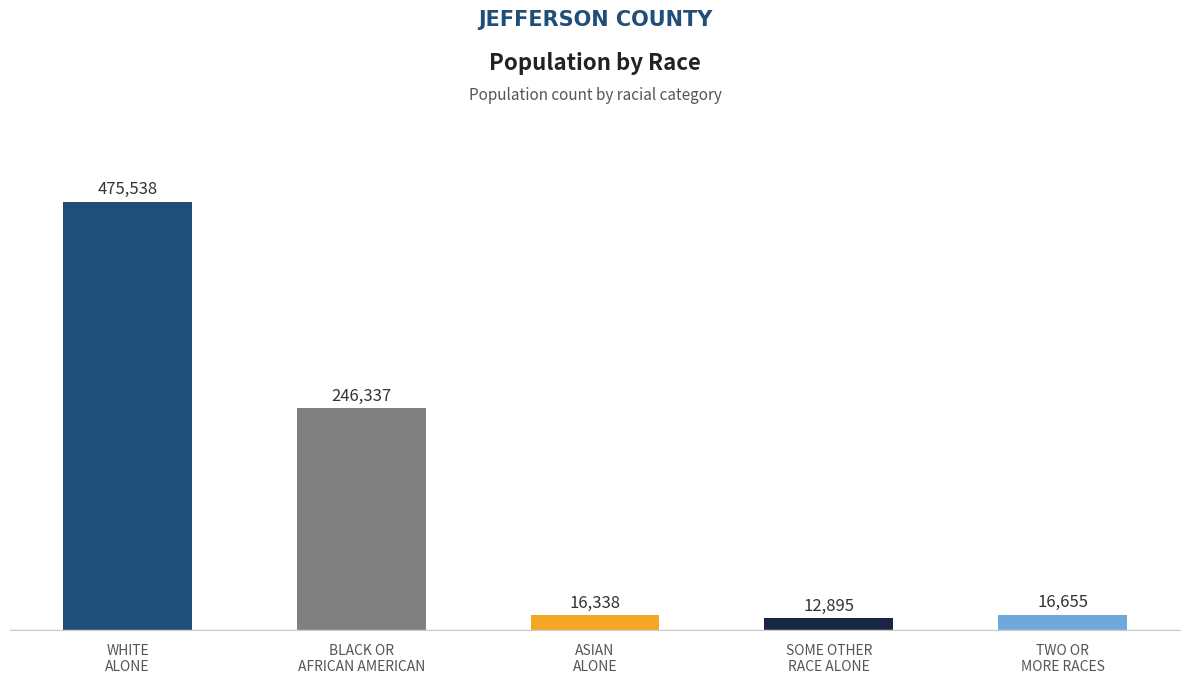

Where is the data nearest to the value 244216?

BLACK OR
AFRICAN AMERICAN